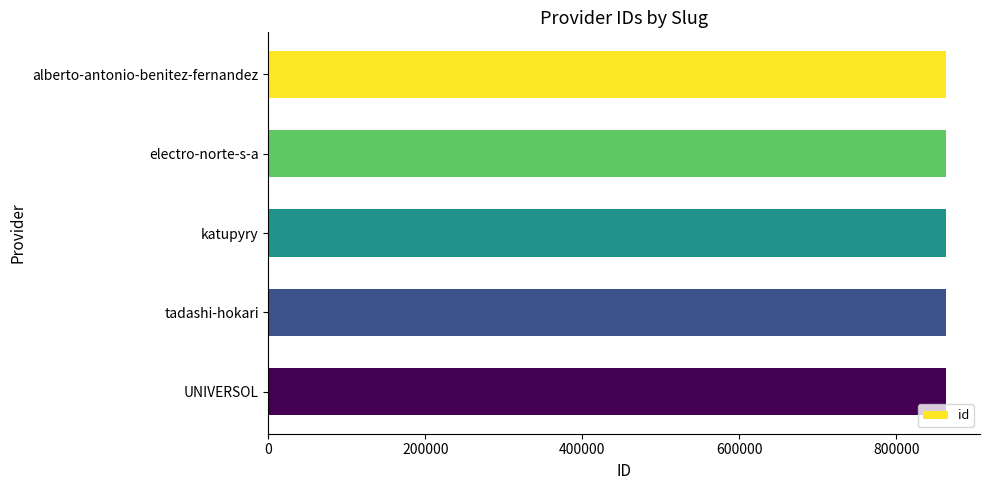

What is the smallest value displayed?

863491